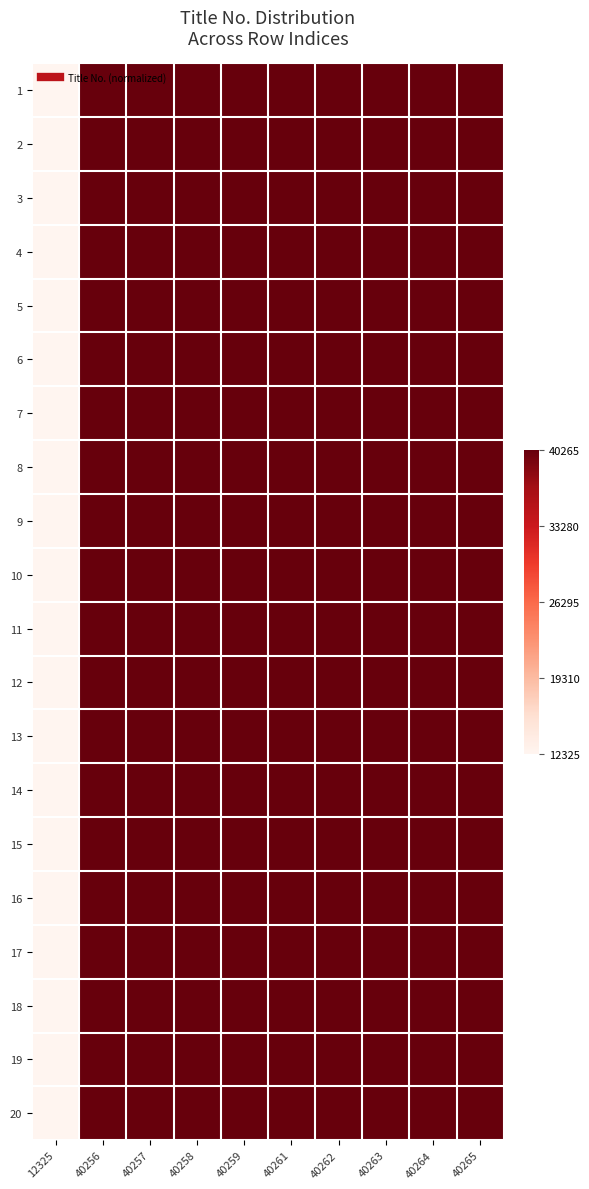

At how many categories does at least one series exceed 0?

9